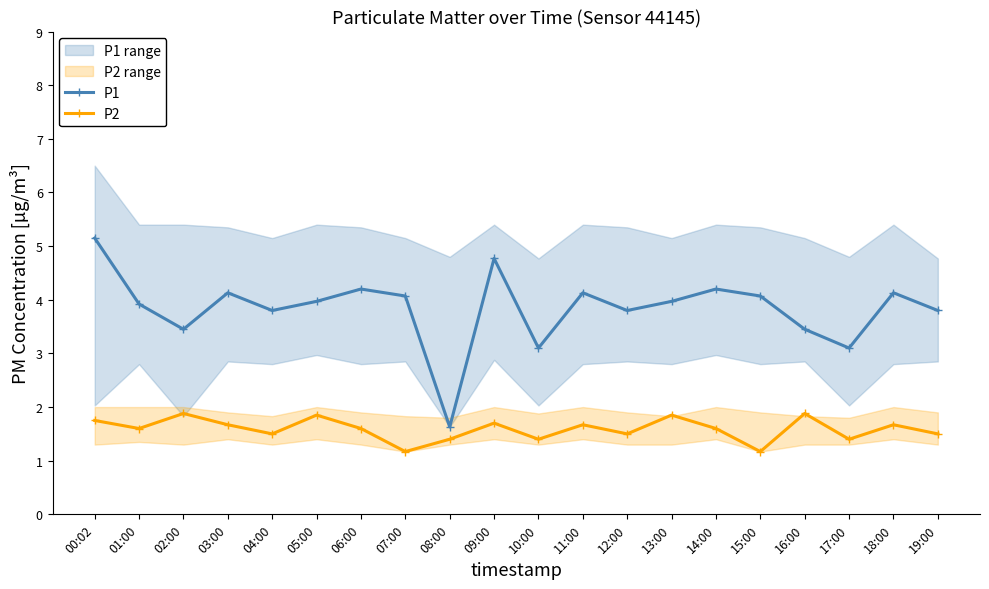

Where is P1 nearest to the value 3?

10:00